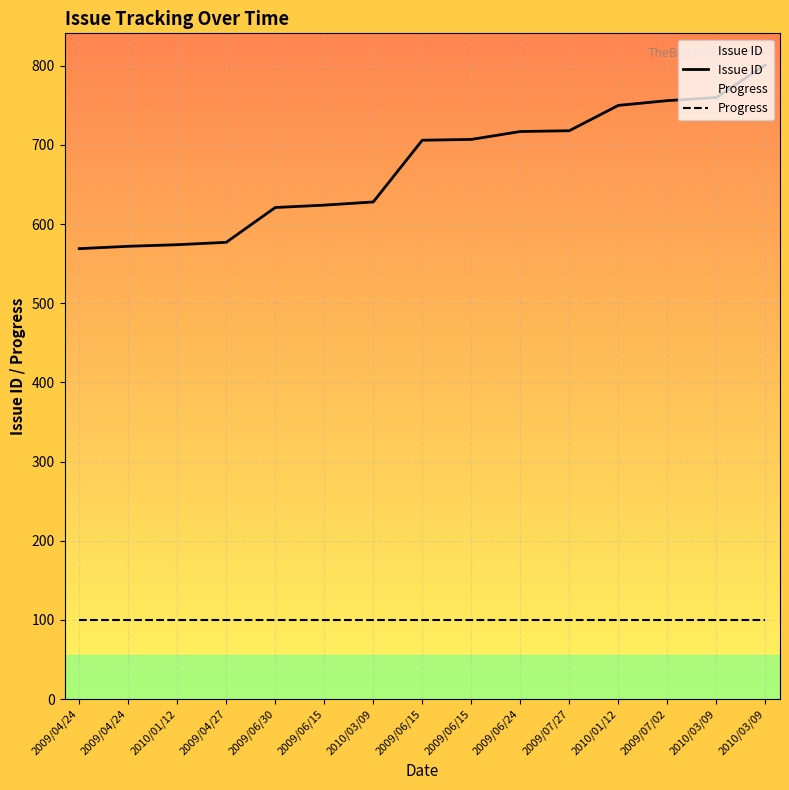

Between 2009/07/27 and 2009/07/02, which series saw the biggest shift?

Issue ID